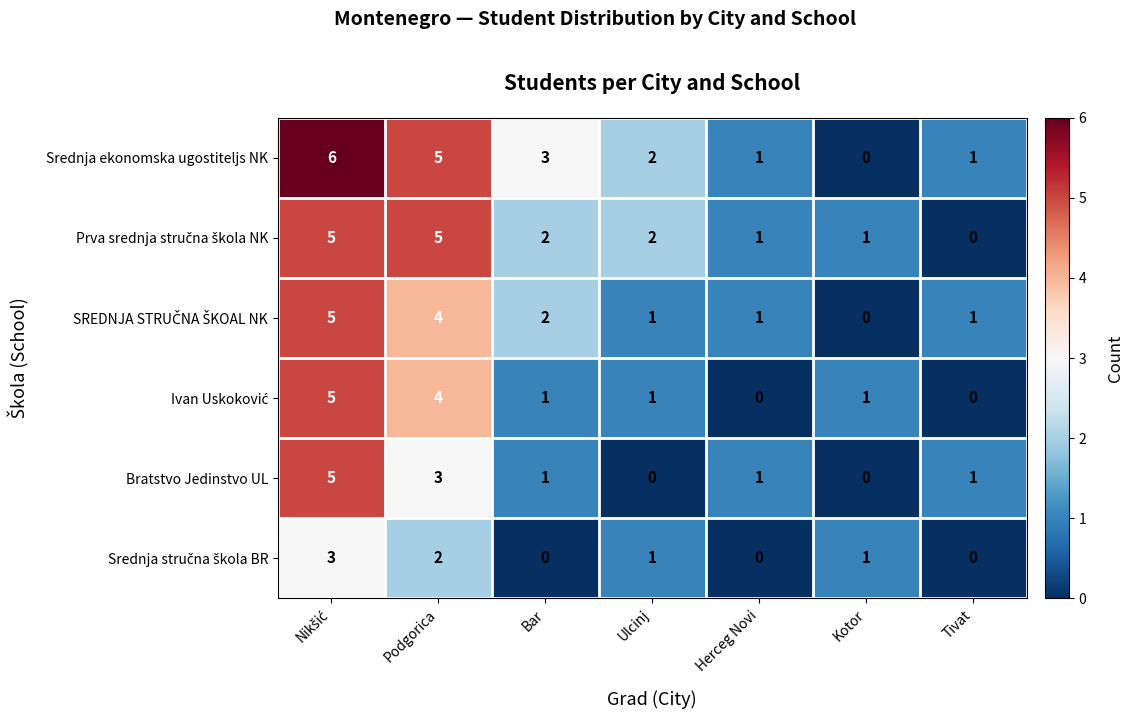

What is the difference between the maximum and minimum values in the Srednja ekonomska ugostiteljs NK series?

6